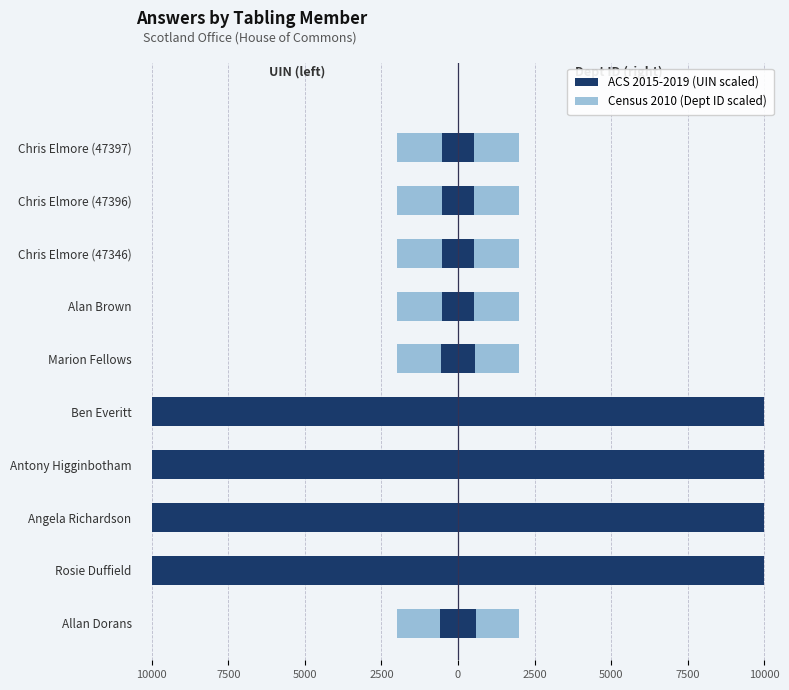

How many bars are there in each group?

2